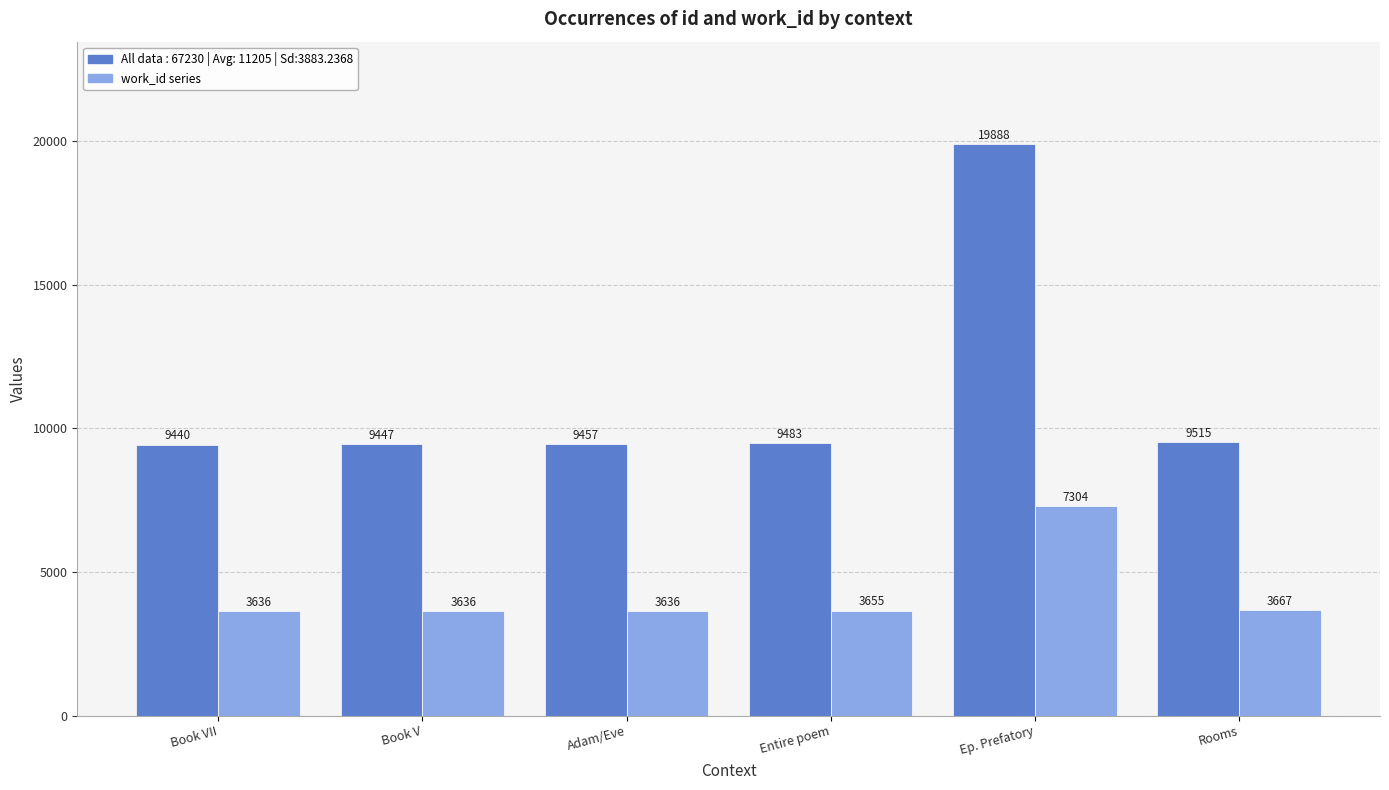

How many groups of bars are there?

6